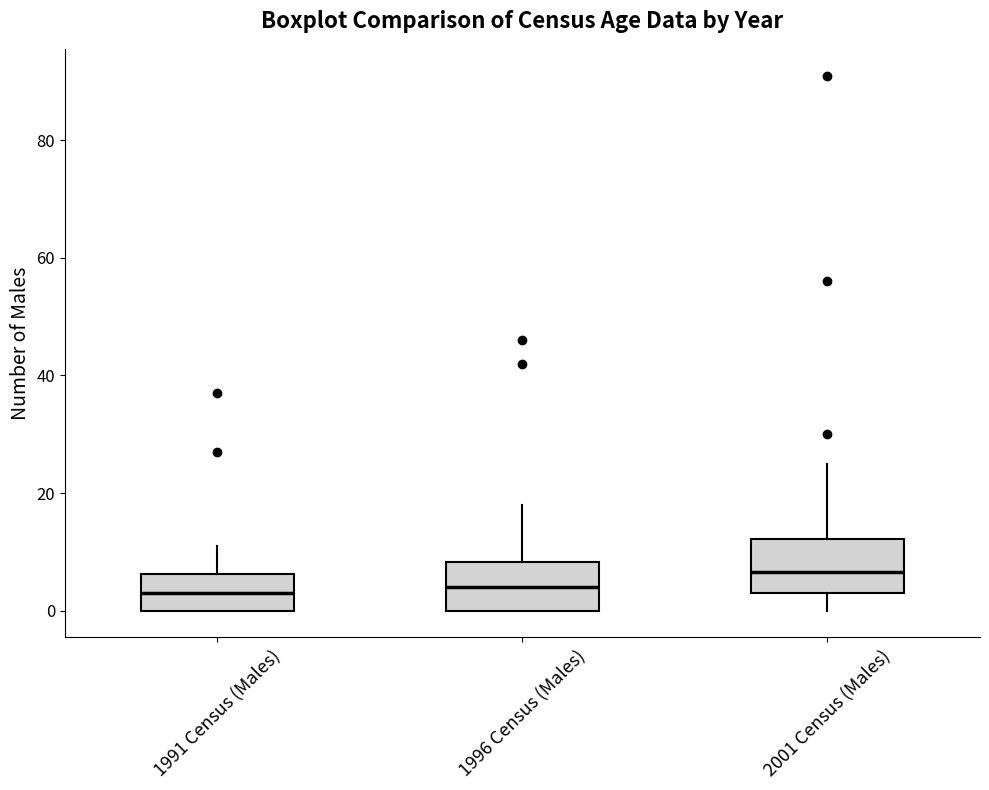

Reading left to right, transcribe this box plot: for each box, give where its median line is, the range the box spans, and where its two whiskers end, as read against the y-axis. The values are not printed on the chart, so give them approximately, as read against the axis.

1991 Census (Males): median 4, box 0 to 6, whiskers 0 to 12
1996 Census (Males): median 4, box 0 to 8, whiskers 0 to 18
2001 Census (Males): median 6, box 4 to 12, whiskers 0 to 26